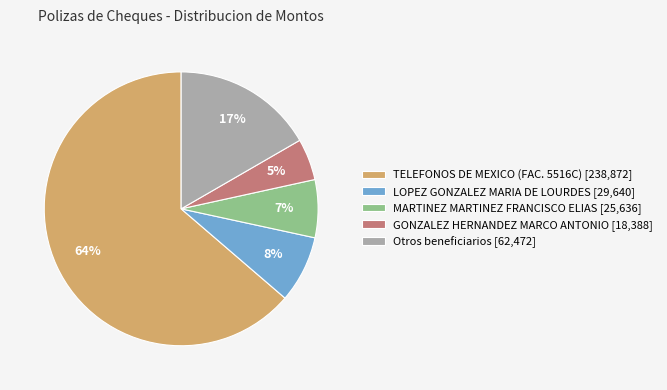

Between LOPEZ GONZALEZ MARIA DE LOURDES [29,640] and MARTINEZ MARTINEZ FRANCISCO ELIAS [25,636], which is larger?

LOPEZ GONZALEZ MARIA DE LOURDES [29,640]